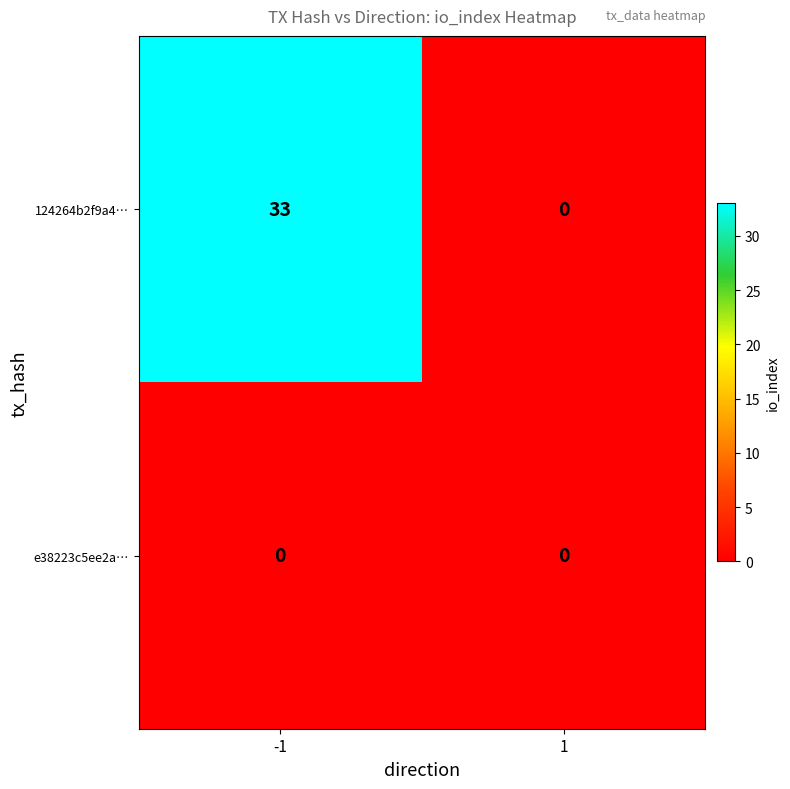

True or false: 124264b2f9a4… has a value of 0 at 1.

True